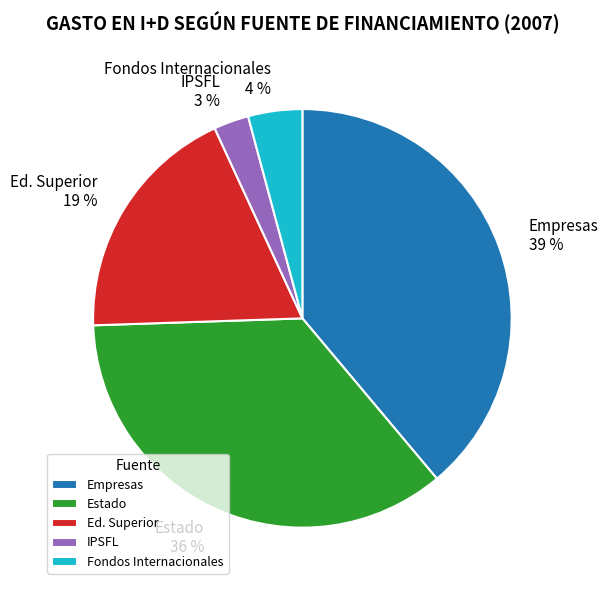

Which has a higher value, IPSFL or Estado?

Estado